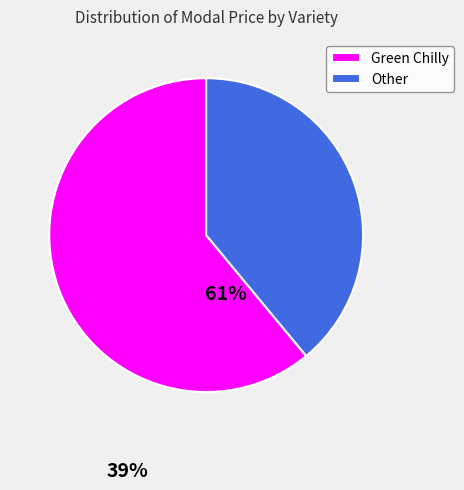

Which category accounts for the majority?

Green Chilly